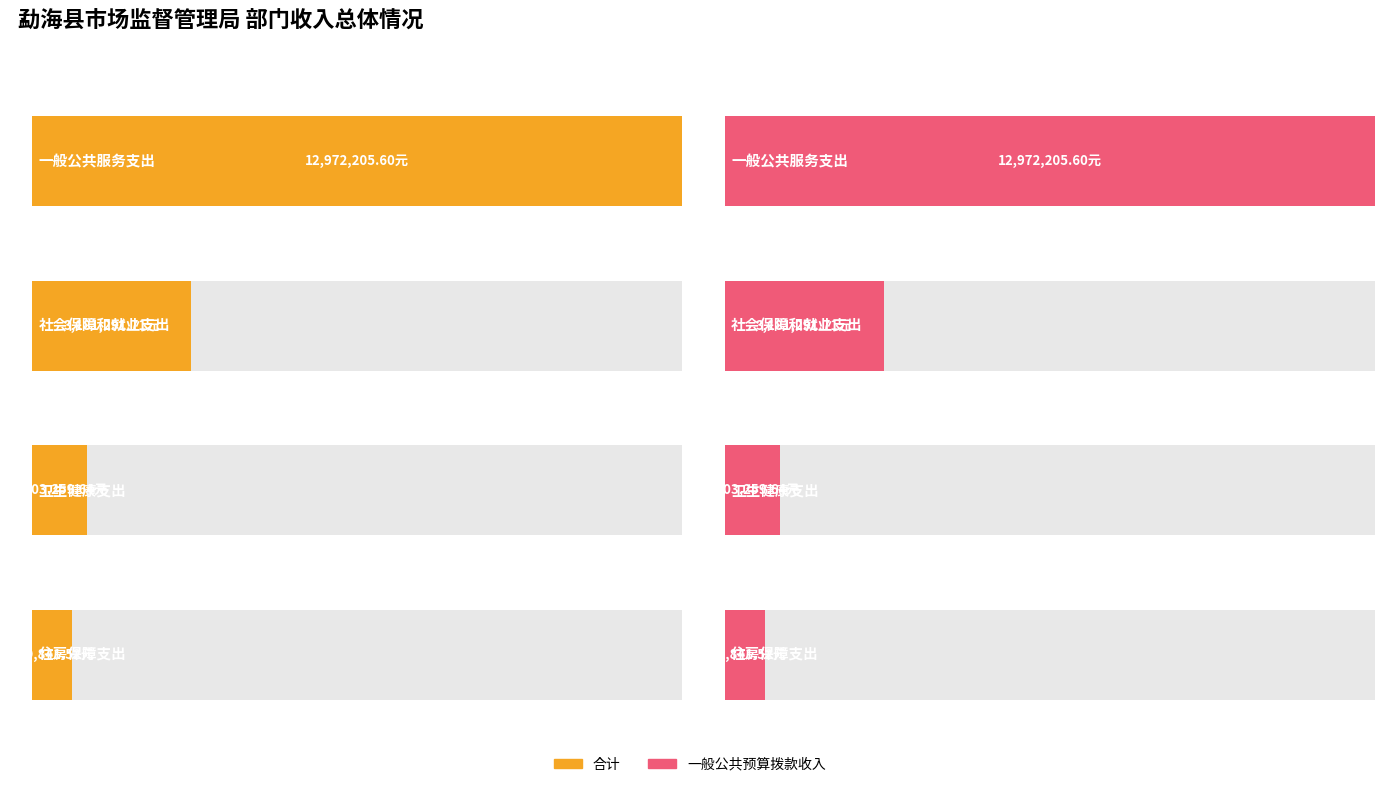

What is the sum of the 合计 values at 卫生健康支出 and 住房保障支出?

1903101.2